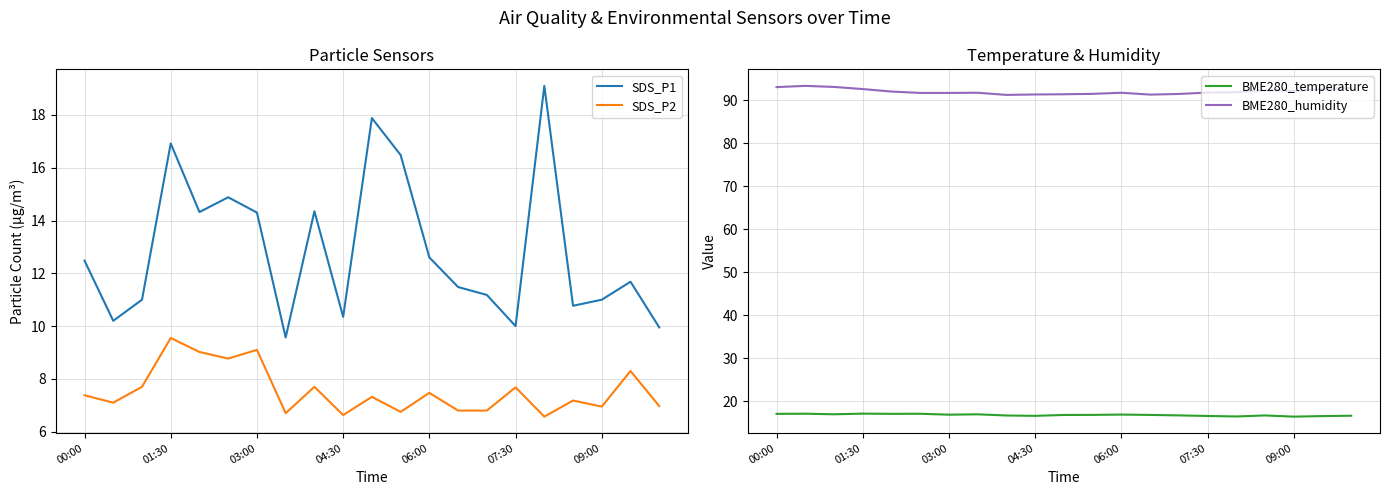

List the series in order of their peak value, lowest first.

SDS_P2, BME280_temperature, SDS_P1, BME280_humidity